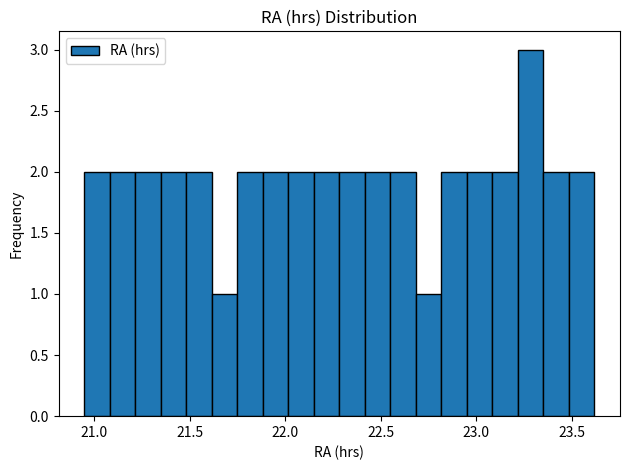

Read against the x-axis, roughly where is the centre of the tallest bar?

23.30